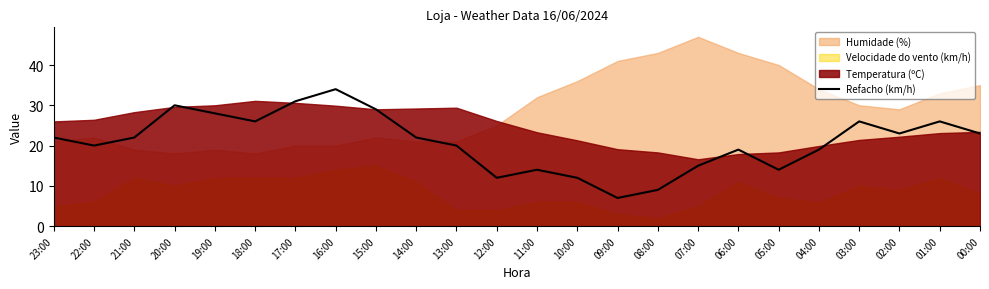

At which label does Refacho (km/h) reach its peak?

16:00